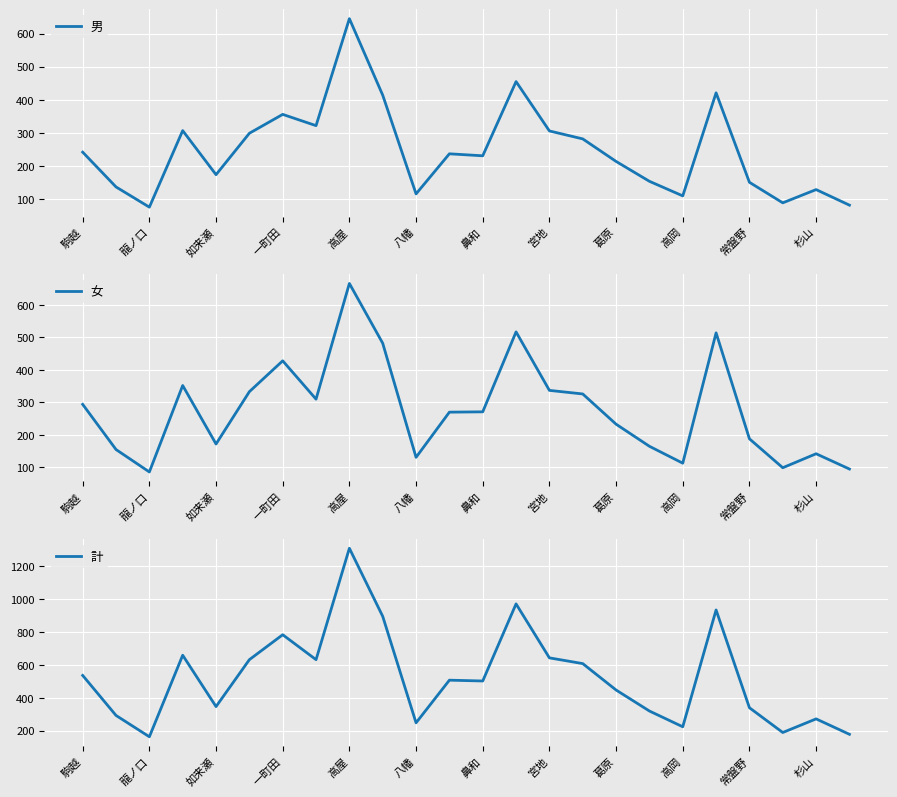

What is the label of the 1st point from the left?

駒越